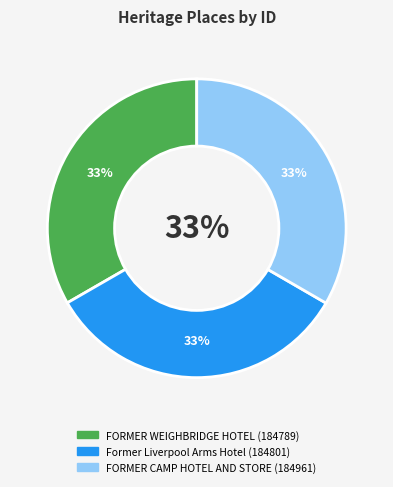

Does any single category account for the majority?

No